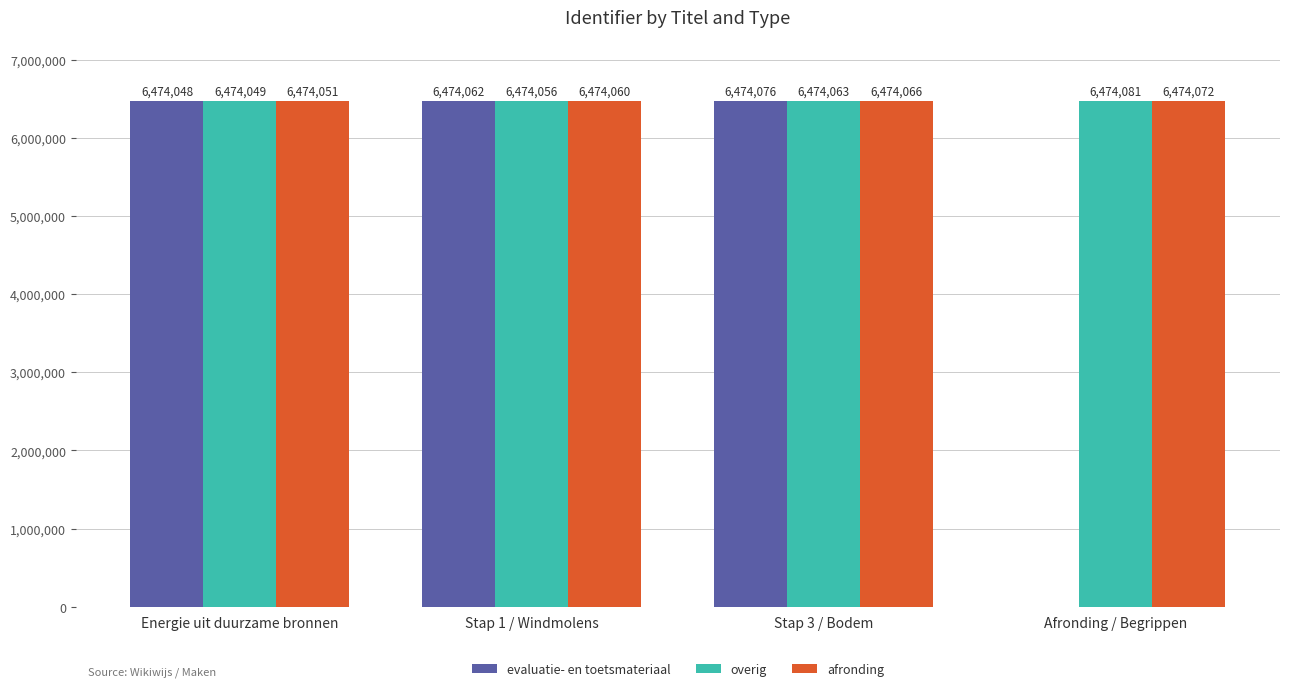

Reading left to right, list all the values displayed in this chart.

evaluatie- en toetsmateriaal: Energie uit duurzame bronnen=6474048	Stap 1 / Windmolens=6474062	Stap 3 / Bodem=6474076	Afronding / Begrippen=0
overig: Energie uit duurzame bronnen=6474049	Stap 1 / Windmolens=6474056	Stap 3 / Bodem=6474063	Afronding / Begrippen=6474081
afronding: Energie uit duurzame bronnen=6474051	Stap 1 / Windmolens=6474060	Stap 3 / Bodem=6474066	Afronding / Begrippen=6474072